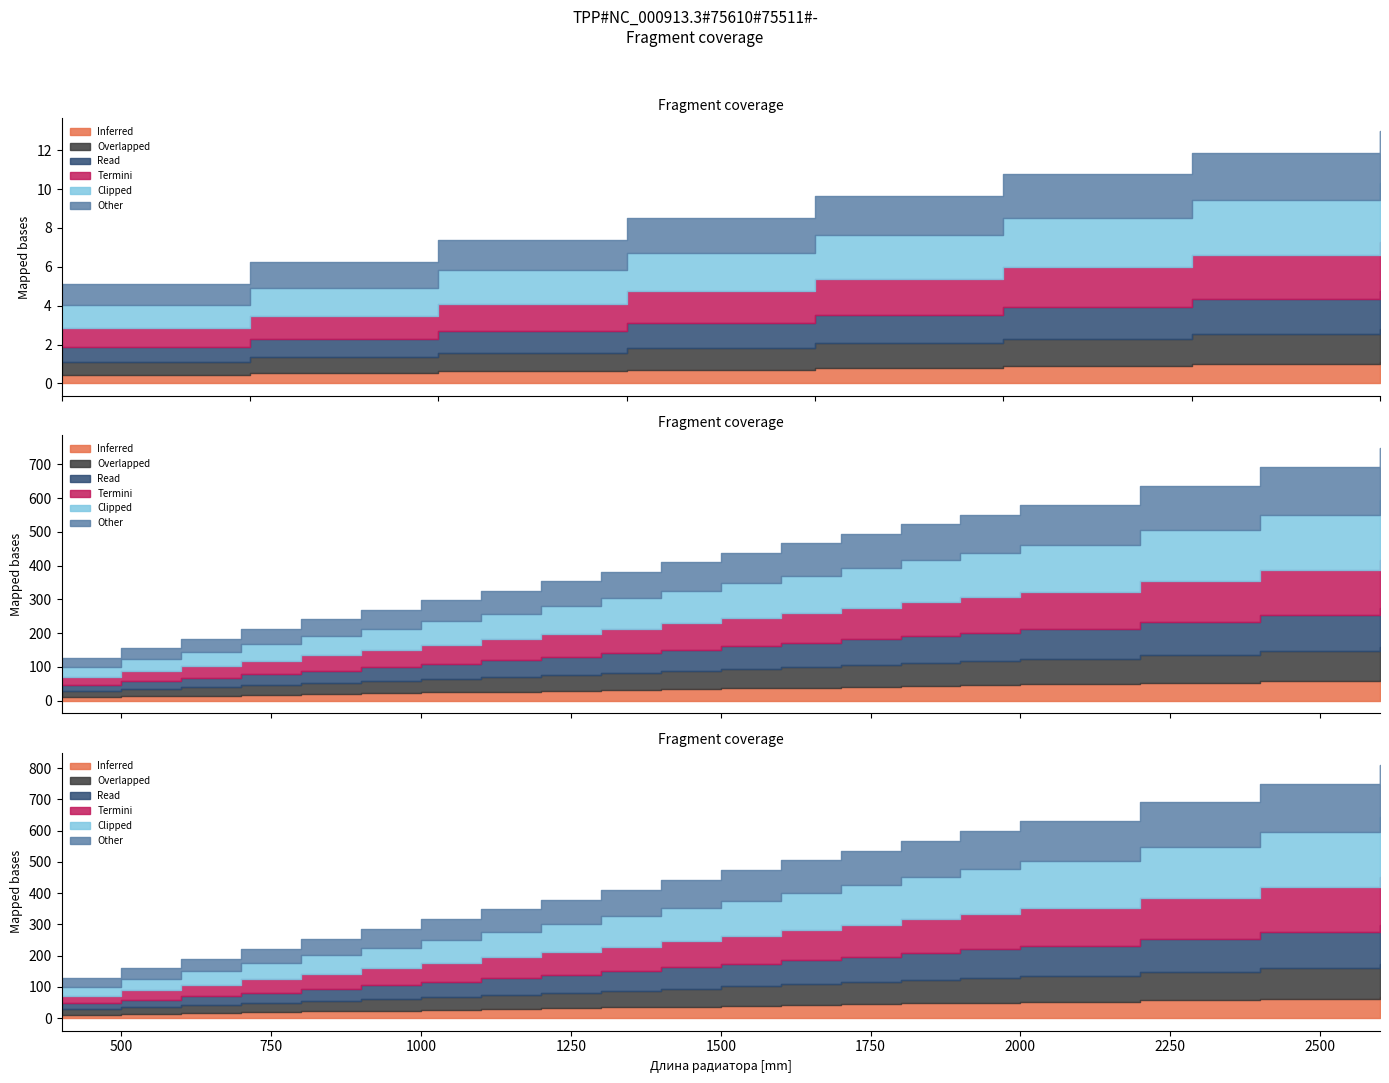

True or false: Тип 30 (h=300) and Тип 10 (h=300) intersect in this chart.

False